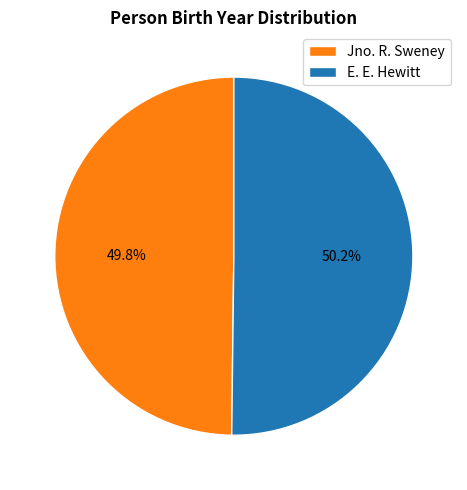

How many segments does this pie chart have?

2